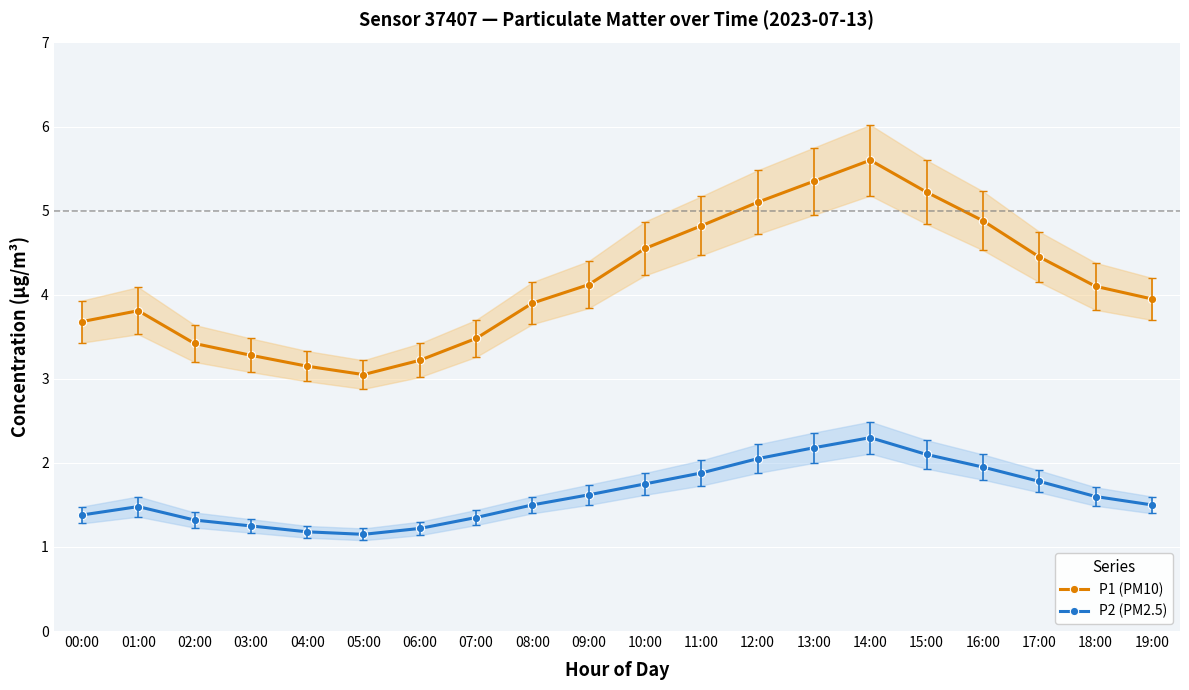

Is it true that P1 (PM10) equals 3.9 at 08:00?

True